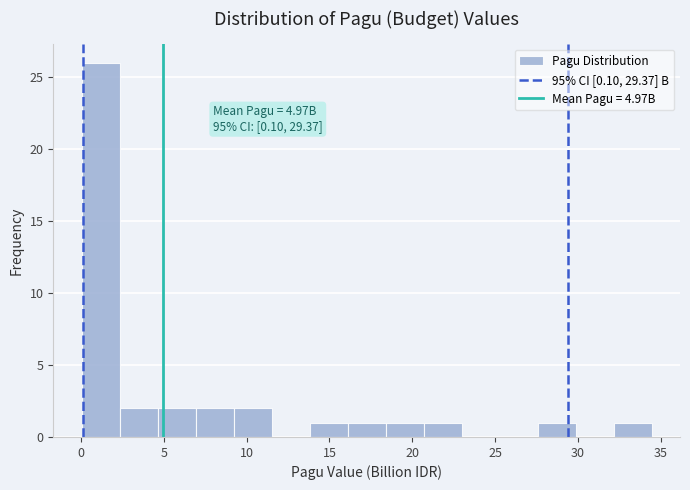

Over which range of the x-axis is the bar tallest?

0.0 to 2.5